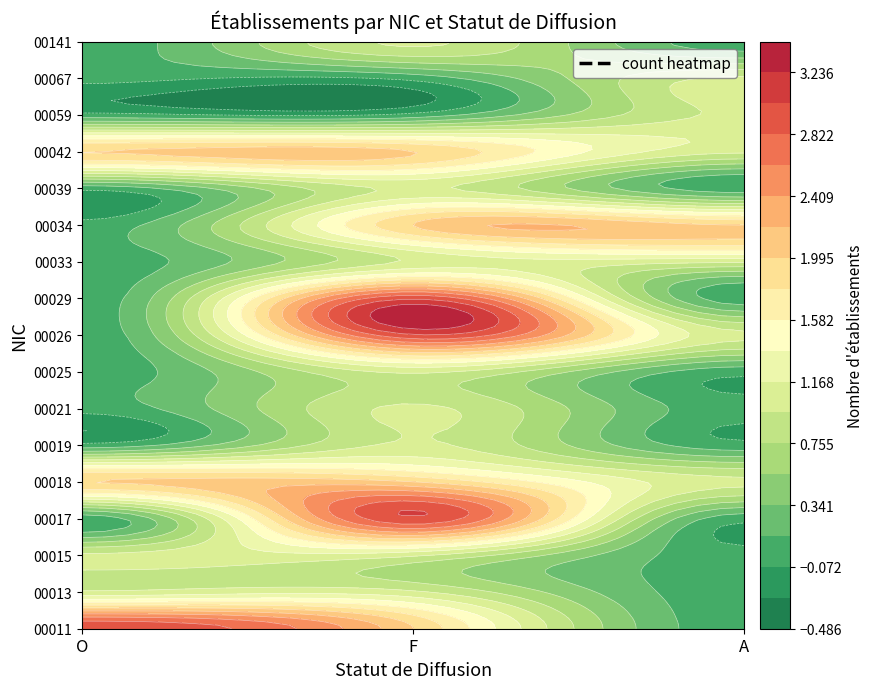

Which series changed the most between O and A?

00011